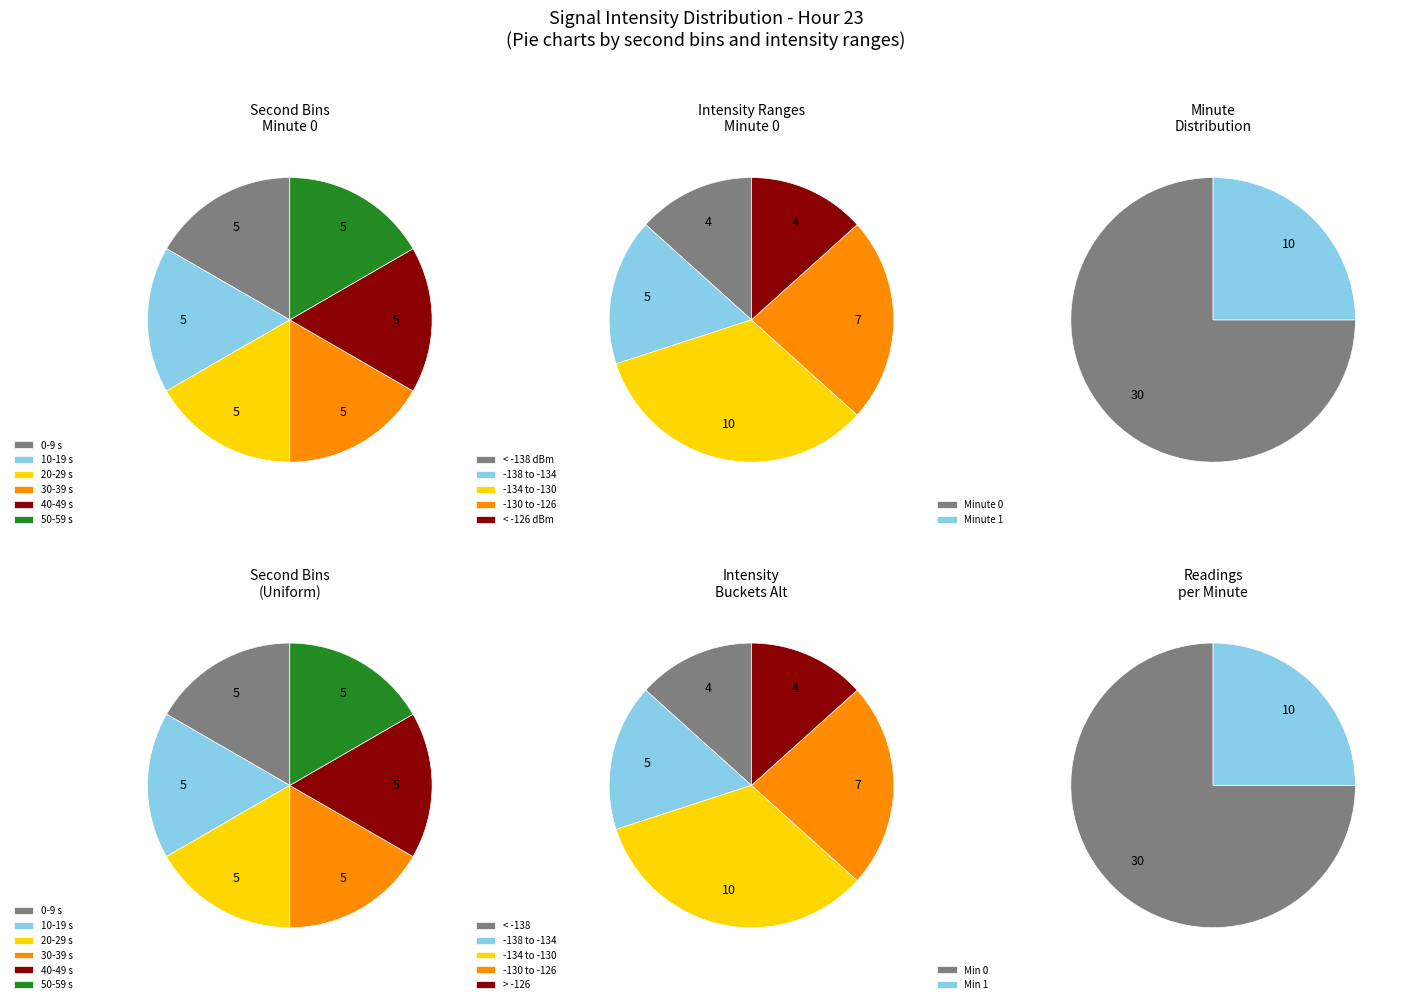

How many segments does this pie chart have?

12